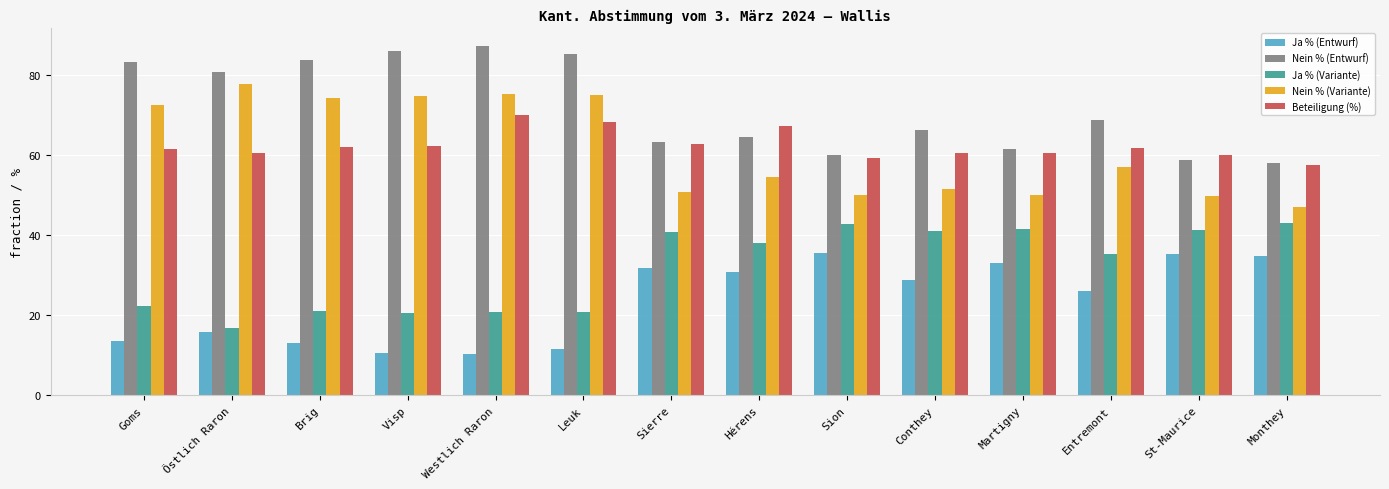

At how many categories does at least one series exceed 53?

14